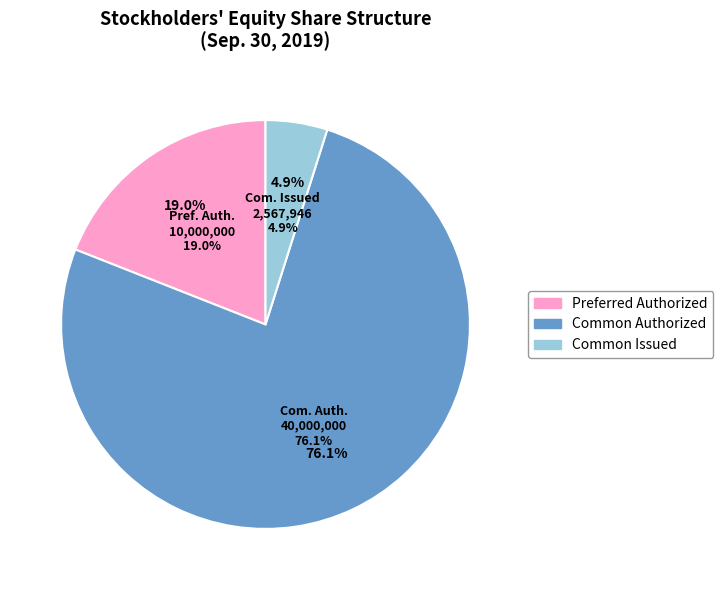

Does any single category account for the majority?

Yes